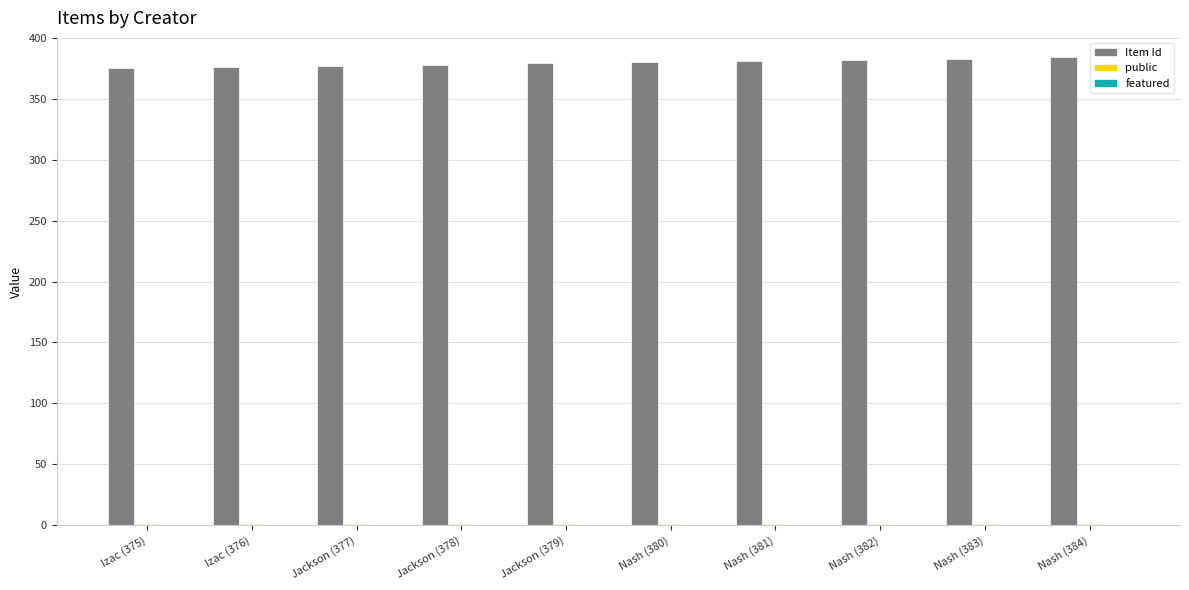

What is the maximum value shown in the chart?

384